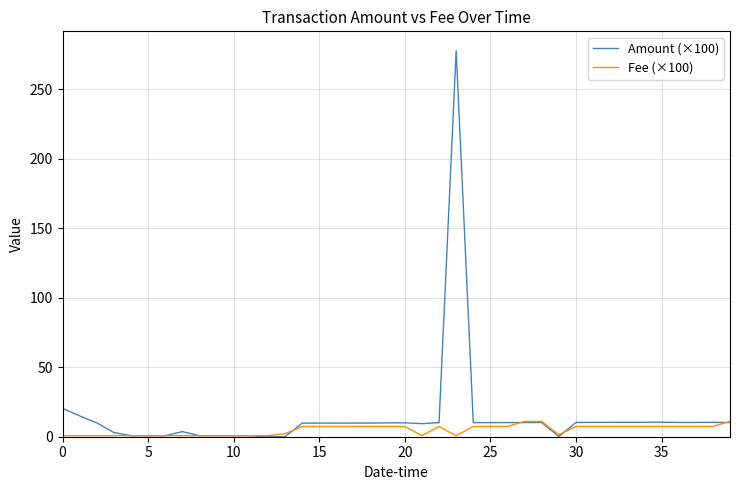

What is the maximum value for Fee (×100)?

11.0